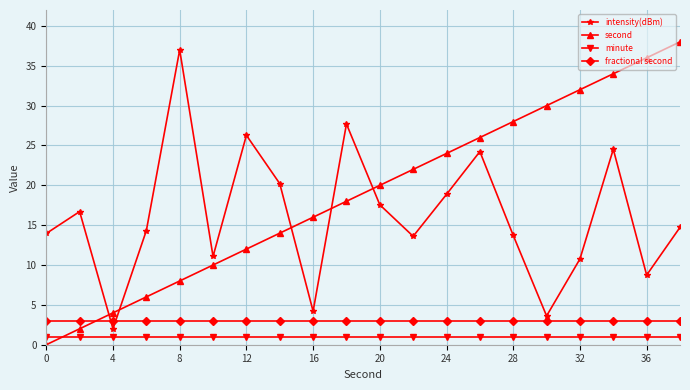

What is the sum of all minute values?

20.0